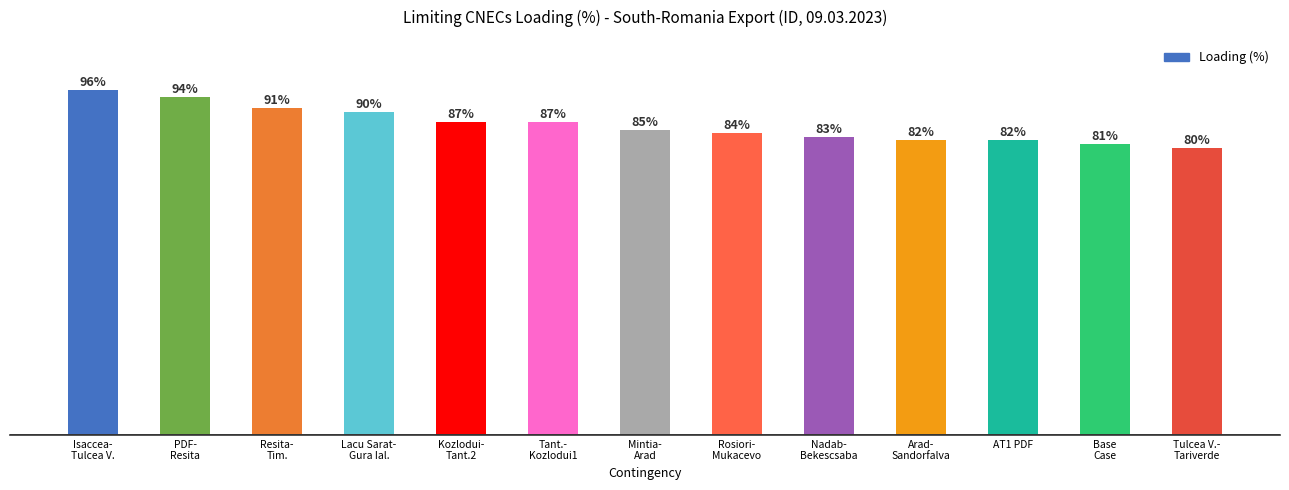

What is the label of the 8th bar from the right?

Tant.-
Kozlodui1